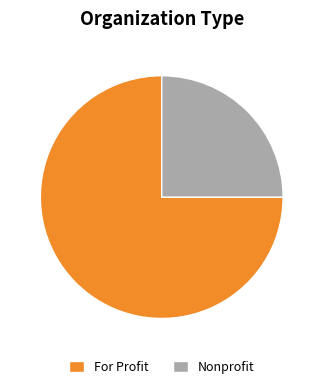

The Nonprofit slice represents 16% of the pie. True or false?

False